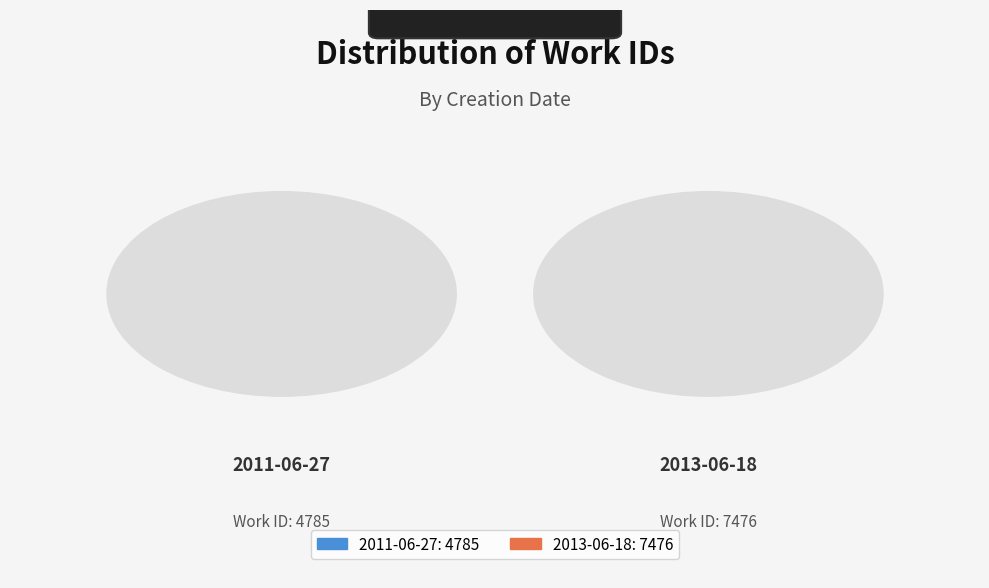

To the nearest percent, what percentage of the pie is 2013-06-18?

61%